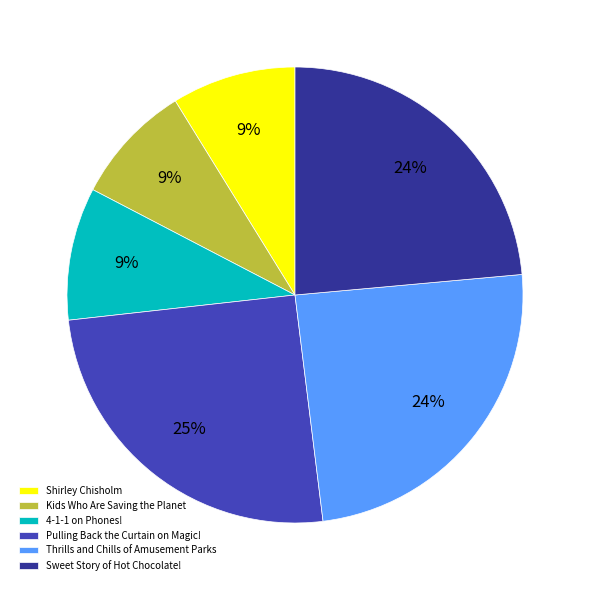

Does any single category account for the majority?

No